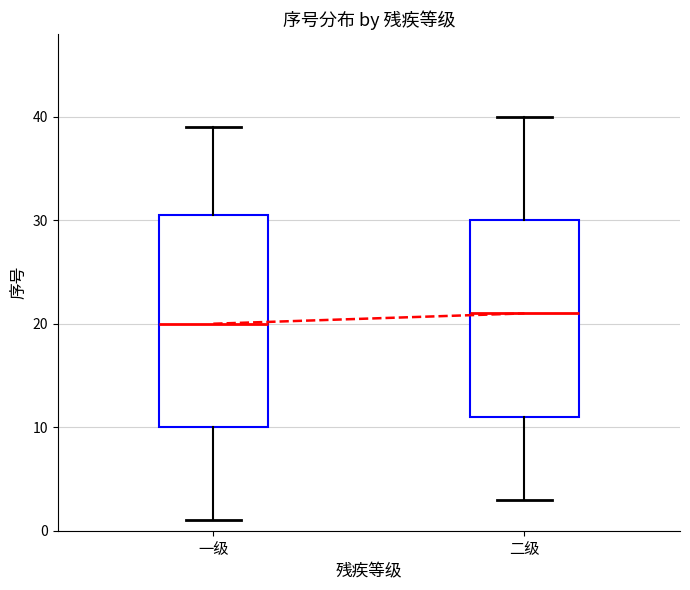

Reading left to right, read every box against the y-axis: the position of its median line, the range the box covers, and the ends of its whiskers. The values are not printed on the chart, so give them approximately, as read against the axis.

一级: median 20, box 10 to 31, whiskers 1 to 39
二级: median 21, box 11 to 30, whiskers 3 to 40